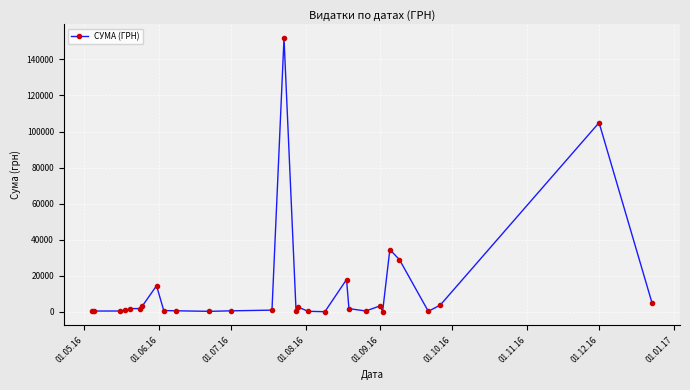

True or false: the data has more than 0 interior local peaks.

True